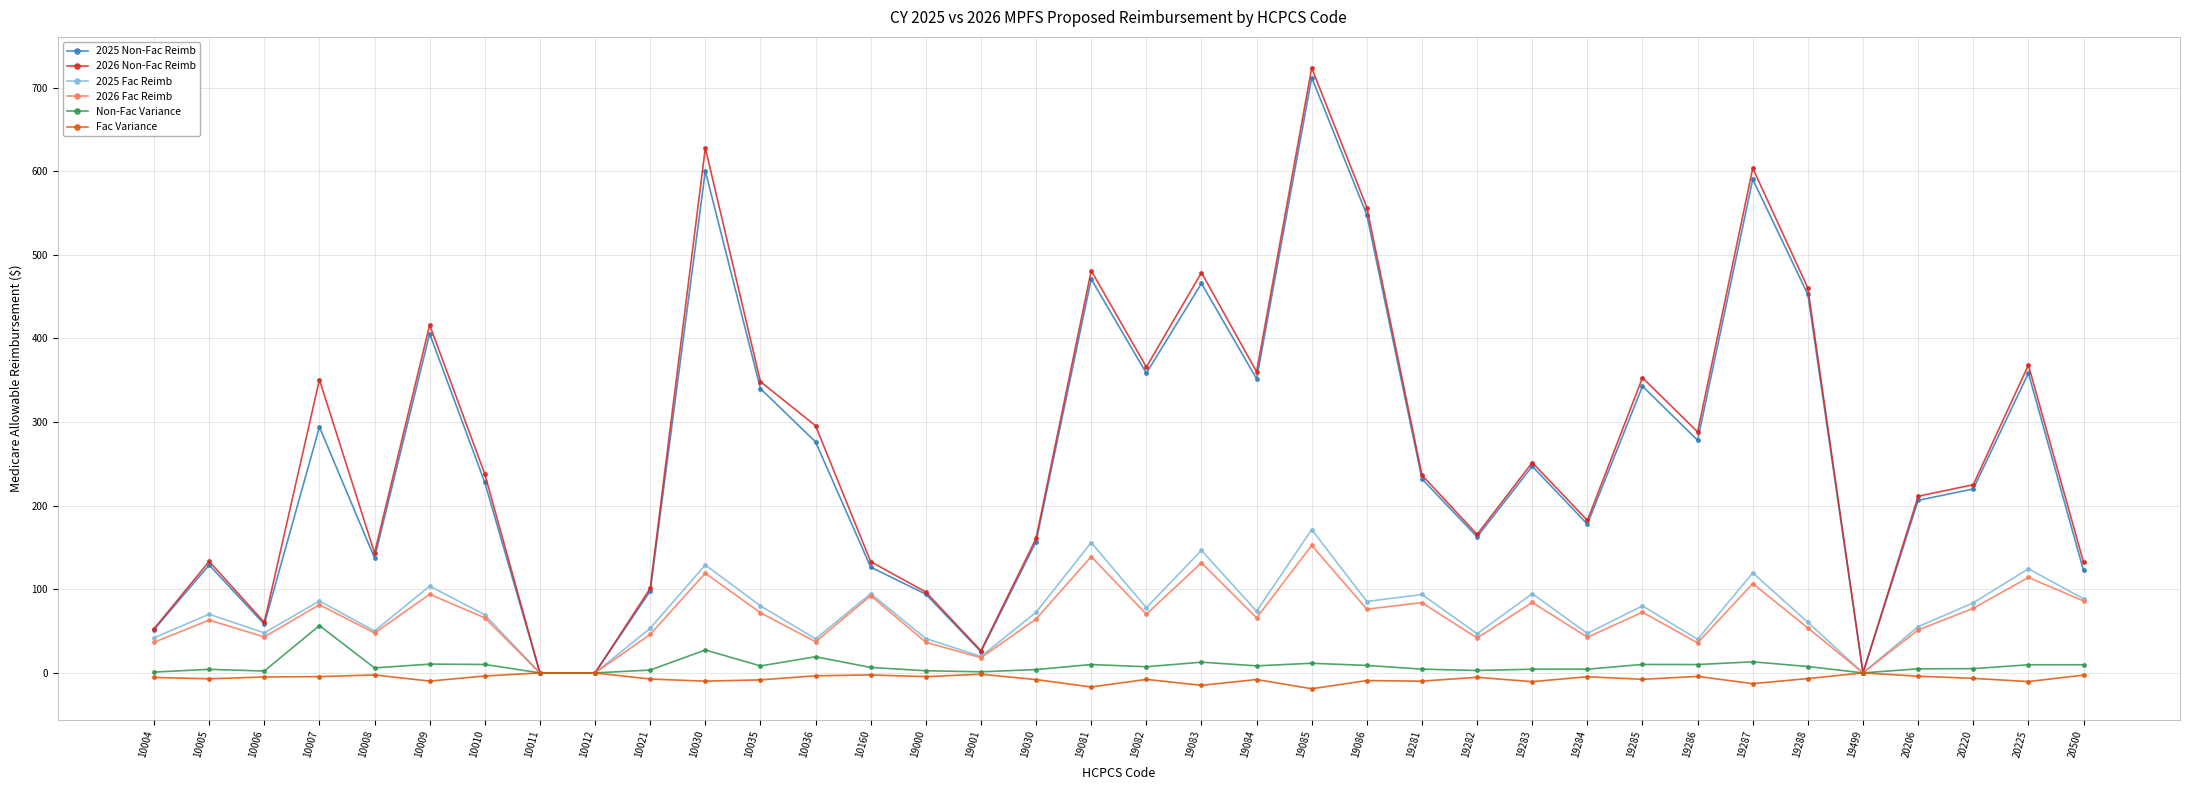

Which series has the largest range (max minus min)?

2026 Non-Fac Reimb